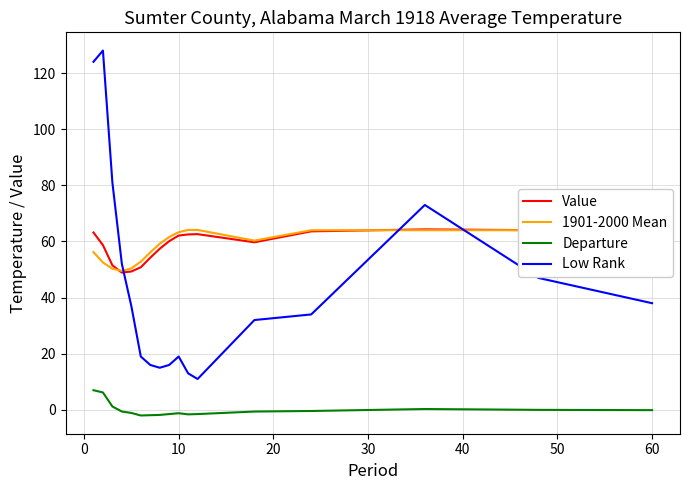

How many lines are shown in the chart?

4